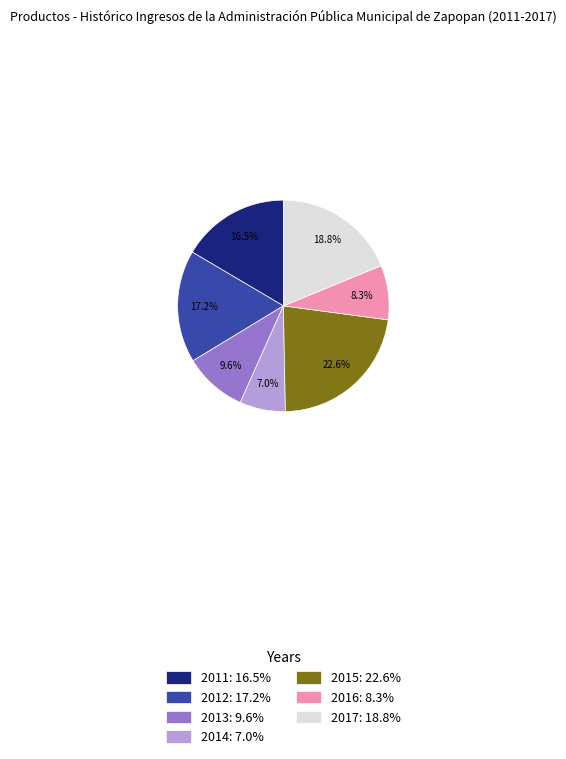

To the nearest percent, what percentage of the pie is 2014?

7%